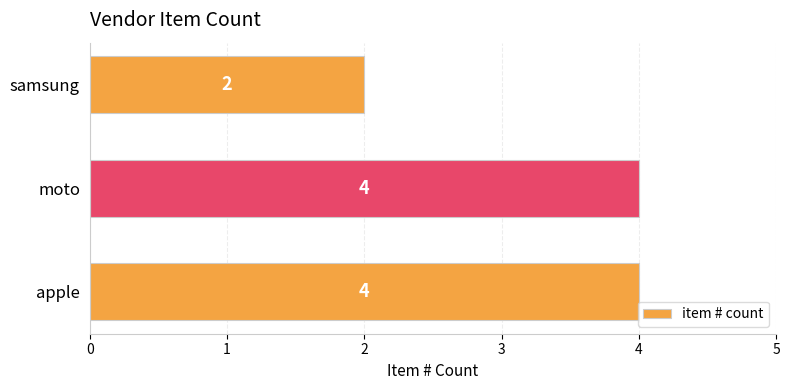

Does the chart contain stacked bars?

No